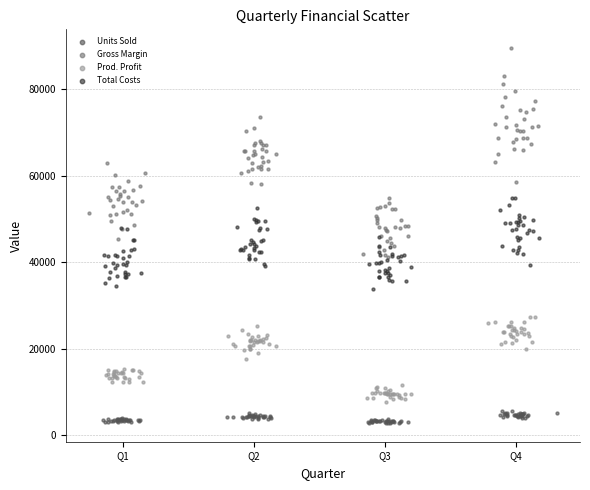

Which series has the largest Y range (max minus min)?

Gross Margin